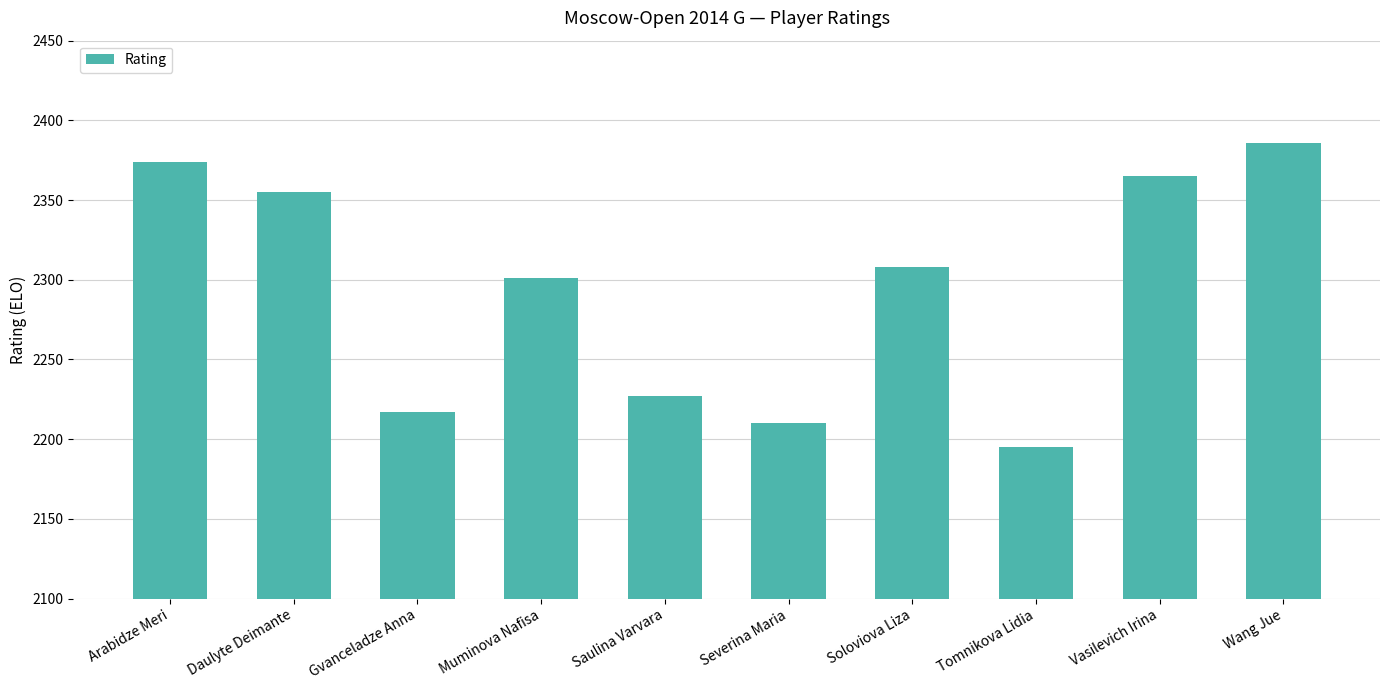

Count the number of categories in the chart.

10